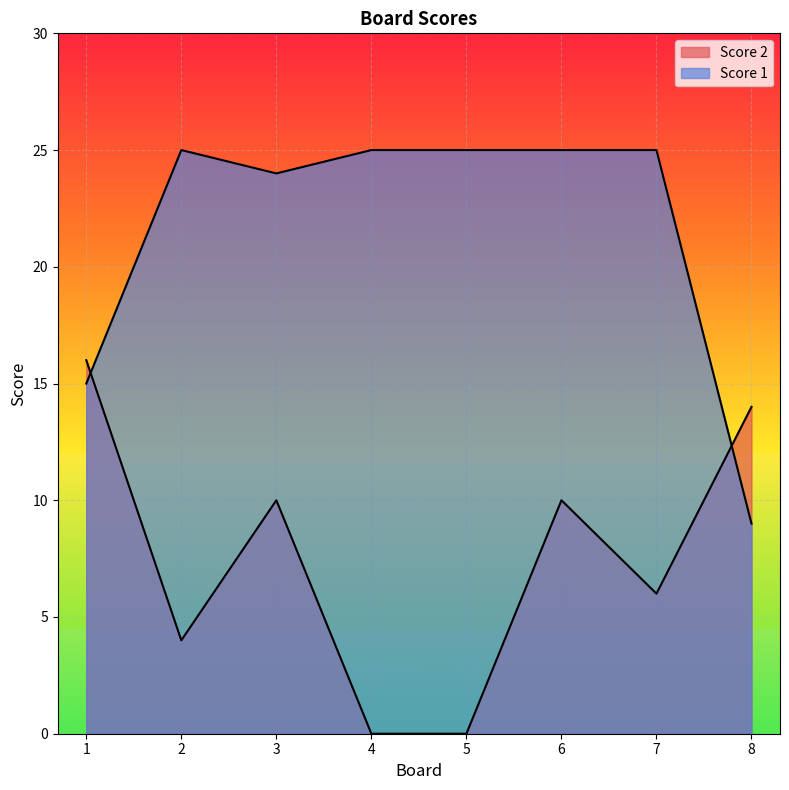

Is it true that Score 1 equals 36 at 3?

False